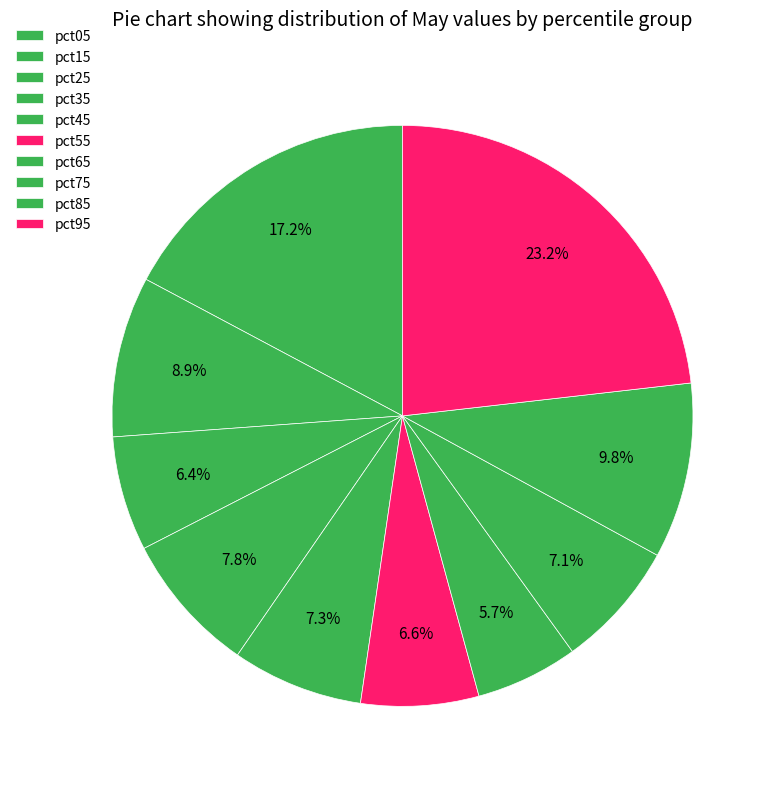

True or false: pct35 accounts for 8% of the total.

True